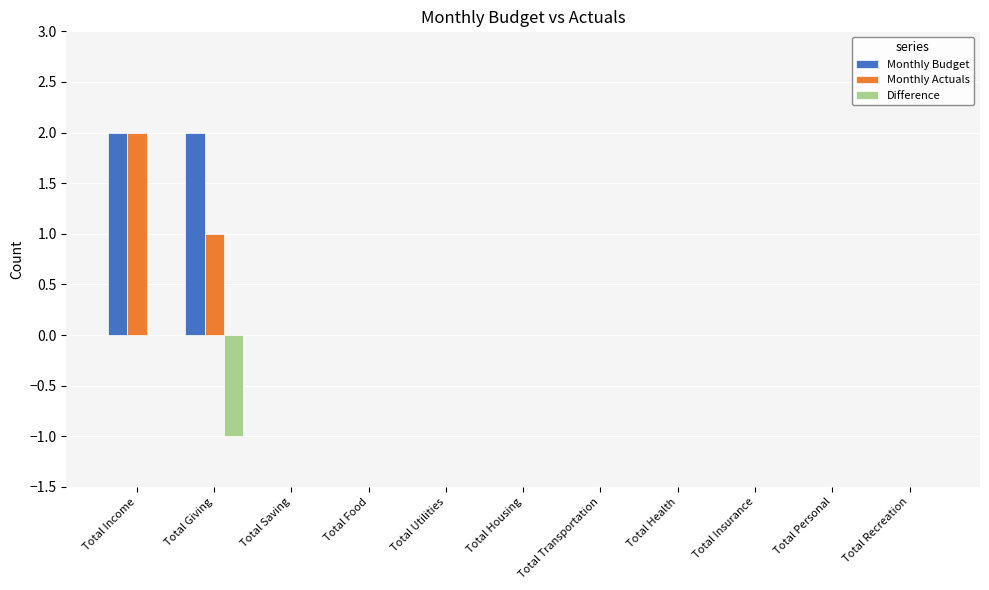

Reading right to left, transcribe all the data shown in this chart.

Monthly Budget: 0	0	0	0	0	0	0	0	0	2	2
Monthly Actuals: 0	0	0	0	0	0	0	0	0	1	2
Difference: 0	0	0	0	0	0	0	0	0	-1	0